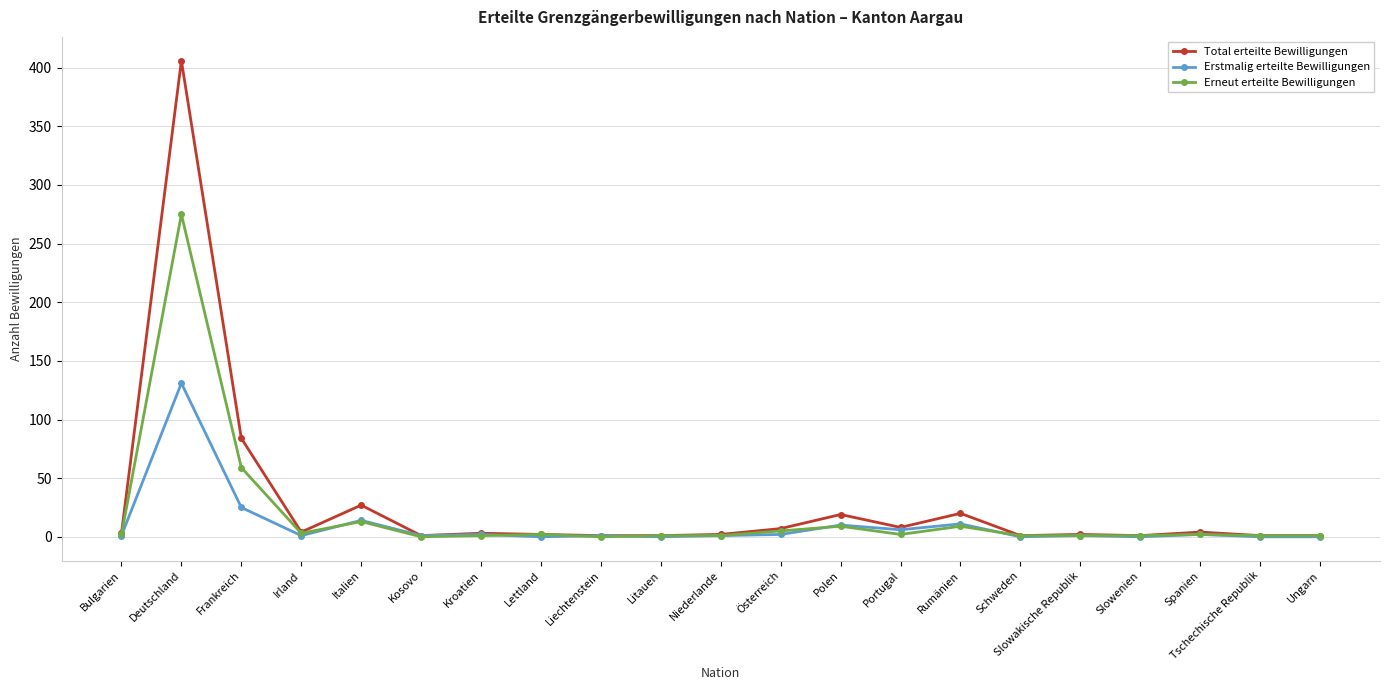

List the series in order of their peak value, lowest first.

Erstmalig erteilte Bewilligungen, Erneut erteilte Bewilligungen, Total erteilte Bewilligungen